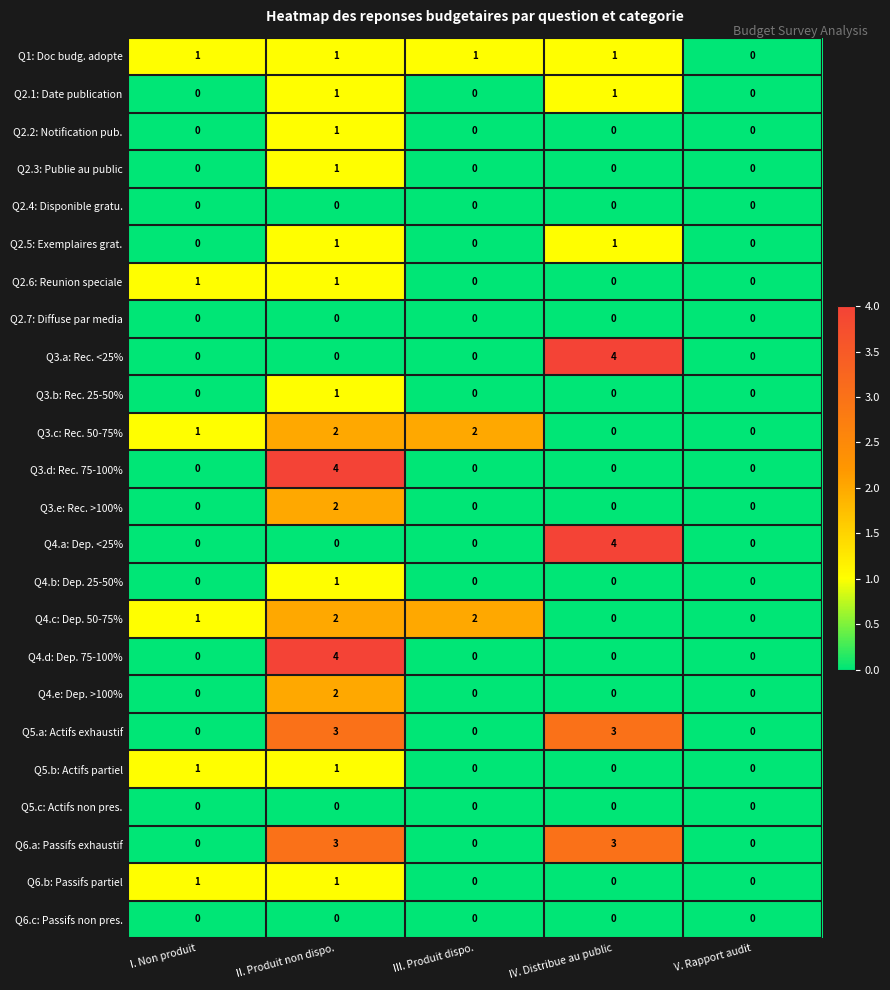

At which category is the sum across all series the highest?

II. Produit non dispo.